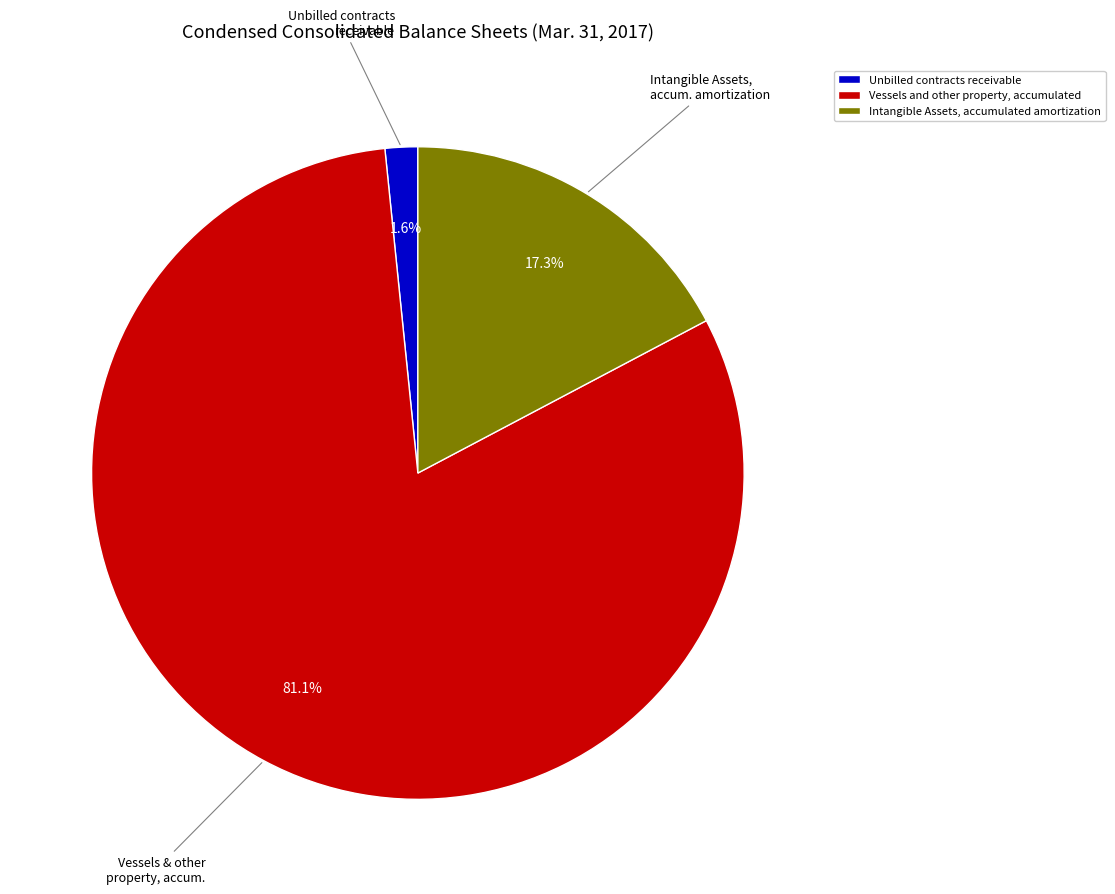

How many segments does this pie chart have?

3